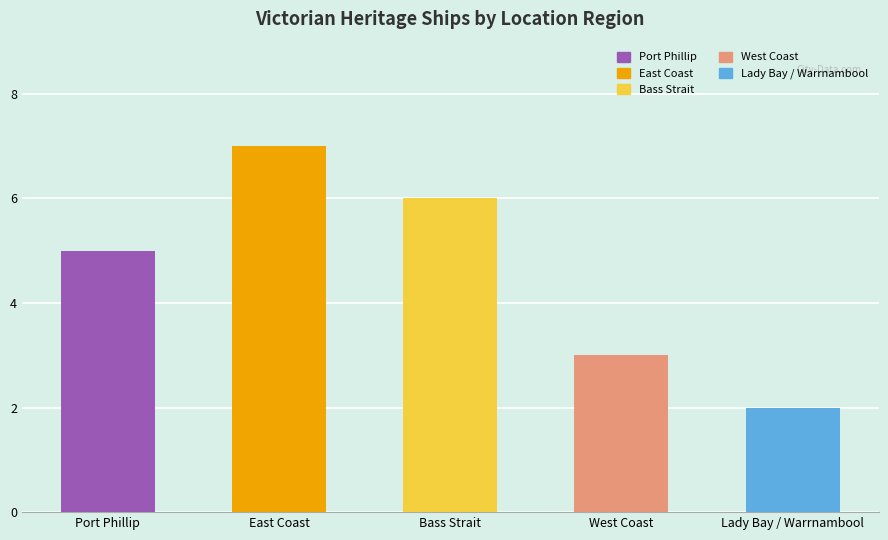

Between West Coast and Bass Strait, which is larger?

Bass Strait